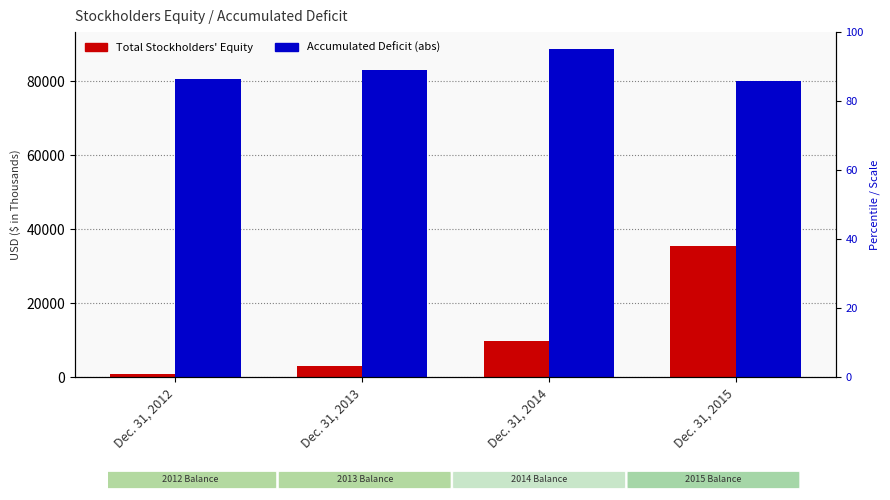

How many bars are there in total?

8